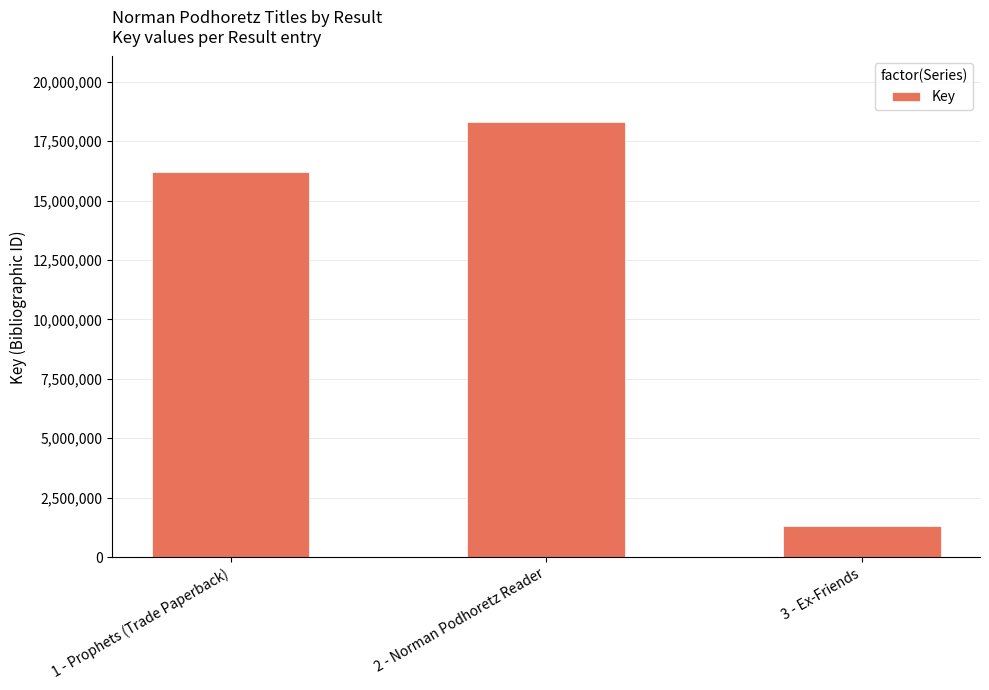

Reading left to right, list all the values displayed in this chart.

16222165	18319462	1305259